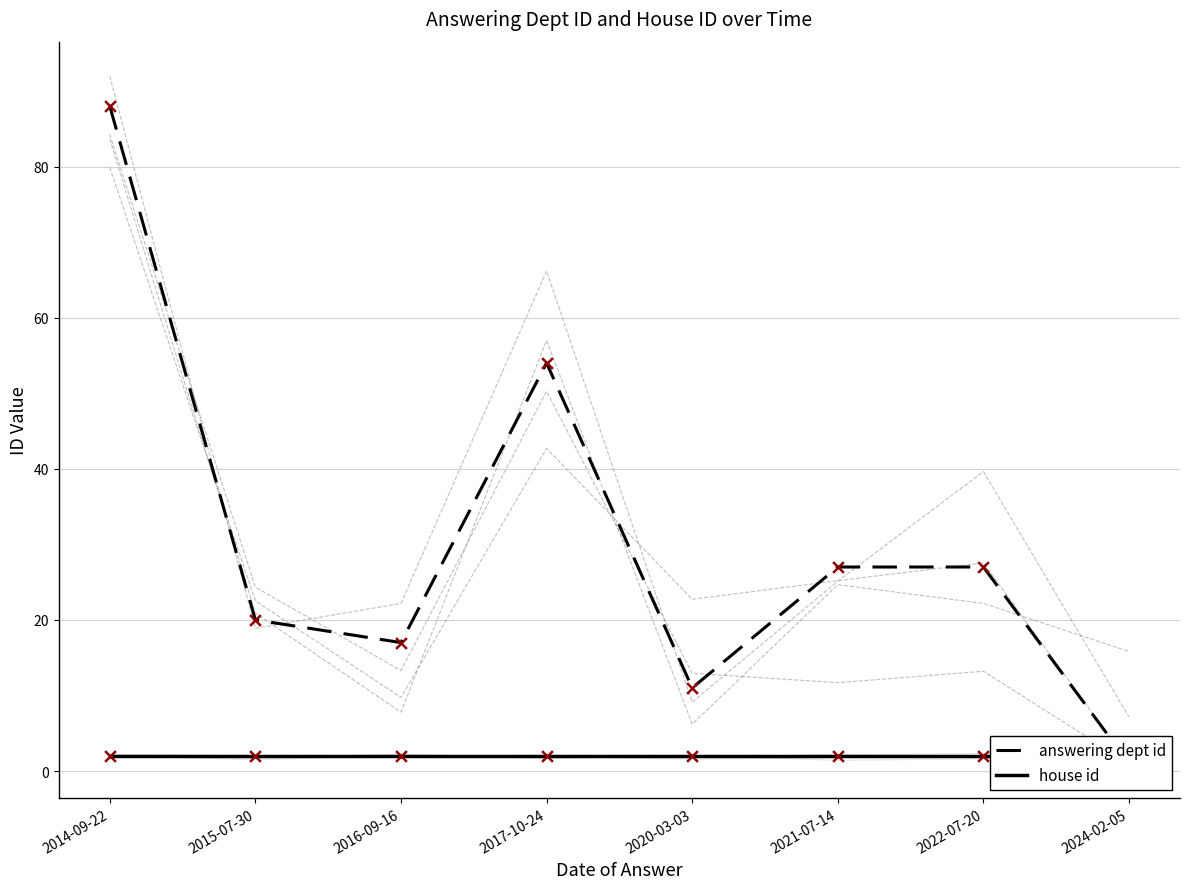

Which series has the largest total across all categories?

answering dept id